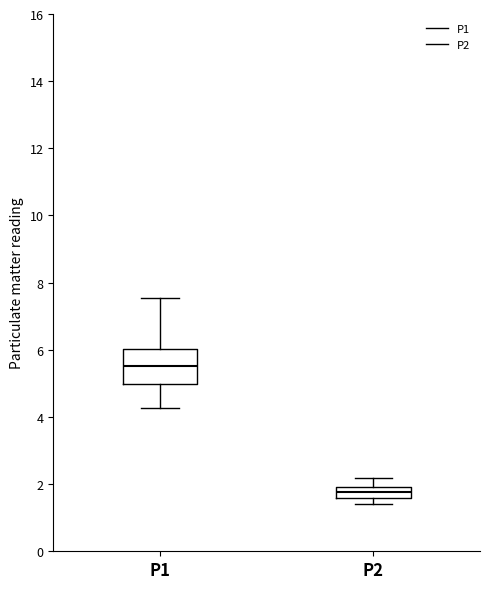

Where does the lower whisker of the box for P2 end on the y-axis? The values are not printed on the chart, so give them approximately, as read against the axis.

1.4